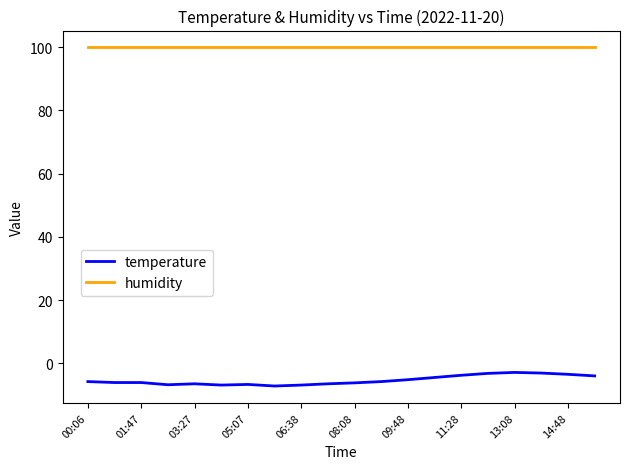

True or false: humidity and temperature intersect in this chart.

False